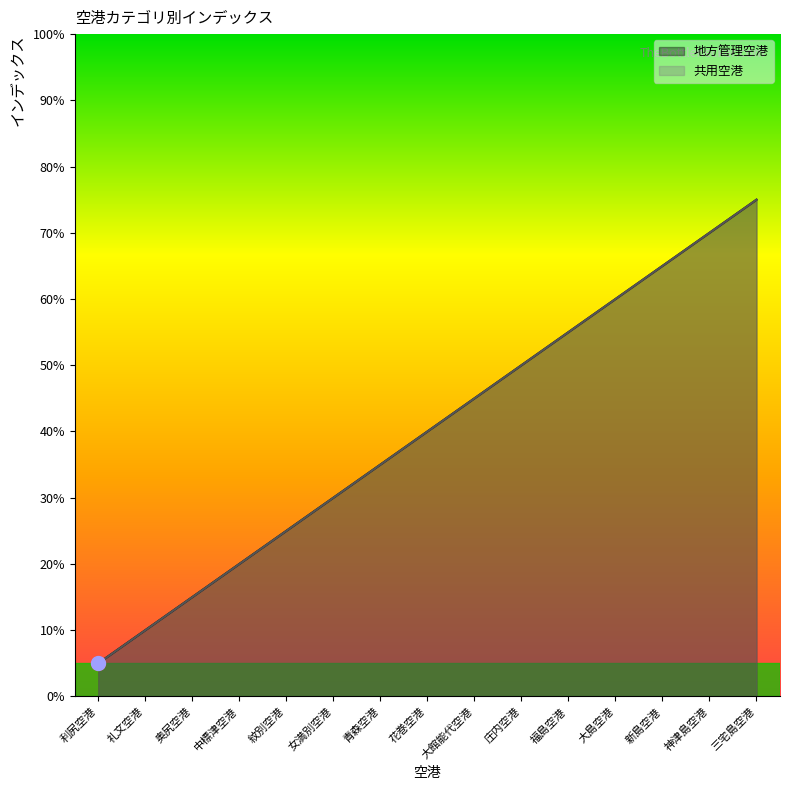

What are all the series names shown in the legend?

地方管理空港, 共用空港